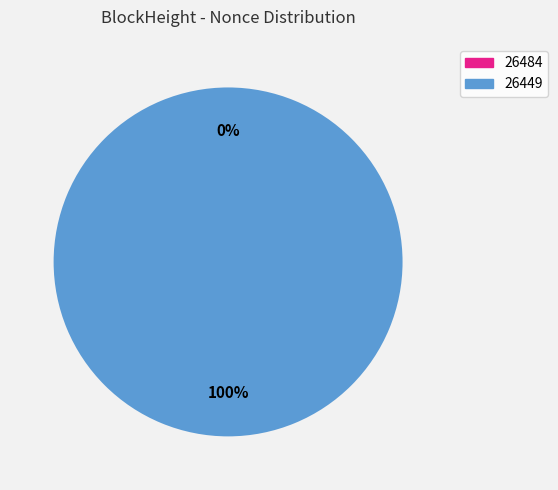

To the nearest percent, what is the combined percentage of 26449 and 26484?

100%